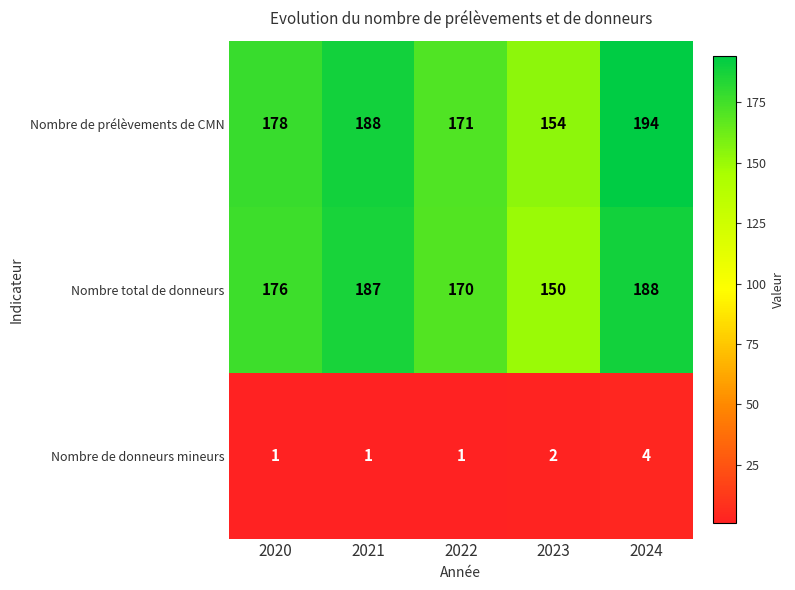

Reading left to right, transcribe all the data shown in this chart.

Nombre de prélèvements de CMN: 2020=178	2021=188	2022=171	2023=154	2024=194
Nombre total de donneurs: 2020=176	2021=187	2022=170	2023=150	2024=188
Nombre de donneurs mineurs: 2020=1	2021=1	2022=1	2023=2	2024=4